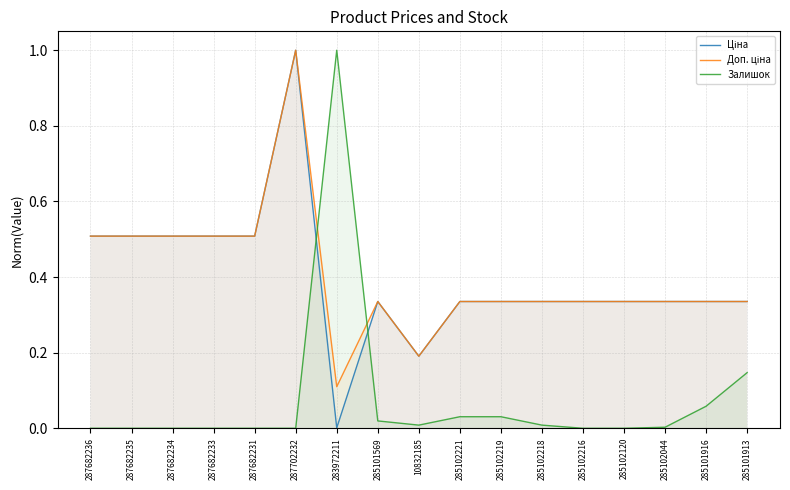

What is the label of the 6th point from the left?

287702232